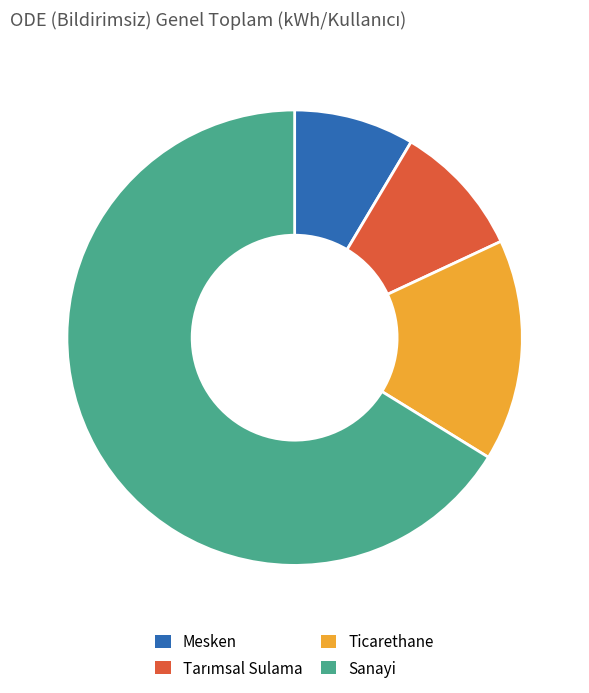

What is the smallest slice in the pie chart?

Mesken